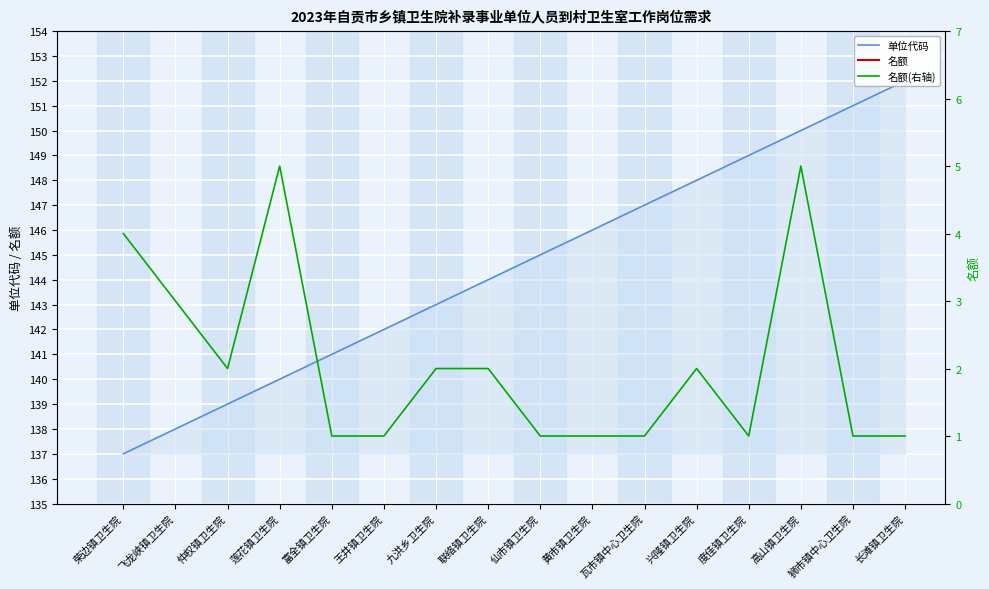

What position from the left is 莲花镇卫生院?

4